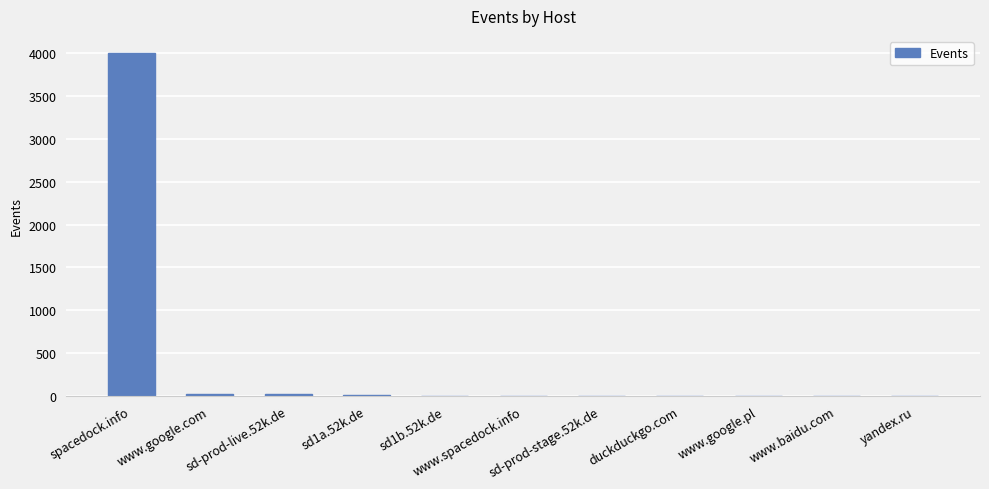

What is the sum of all values?

4072